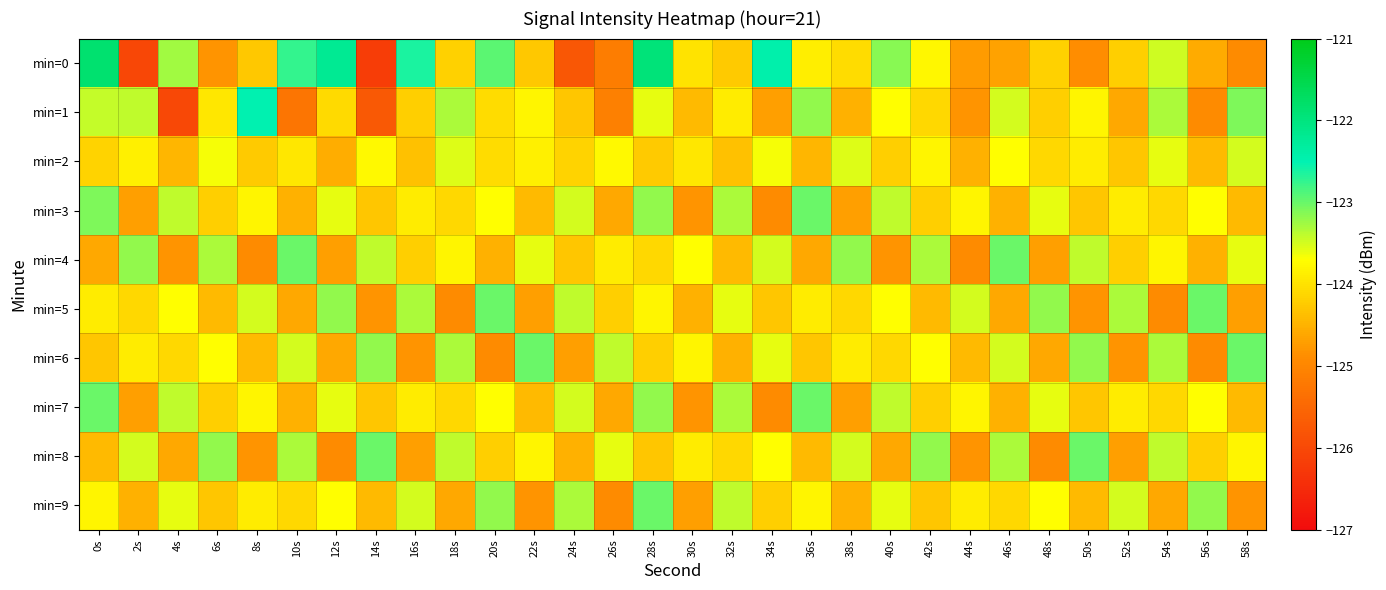

At which category is the sum across all series the highest?

28s